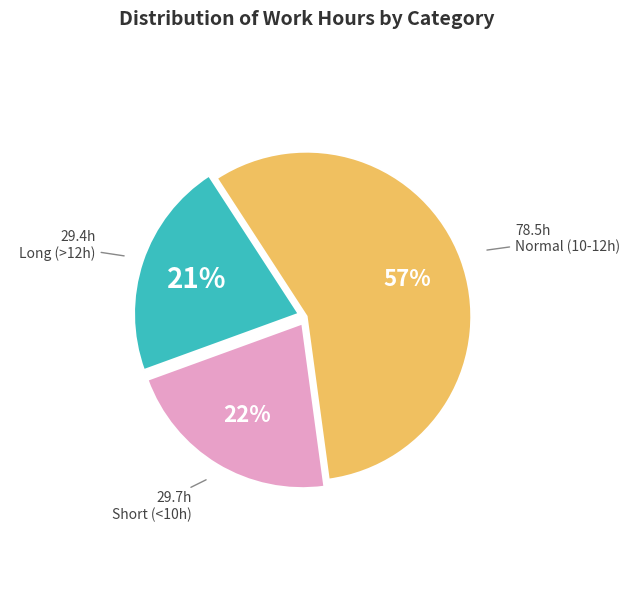

To the nearest percent, what portion does Long (>12h) represent?

21%